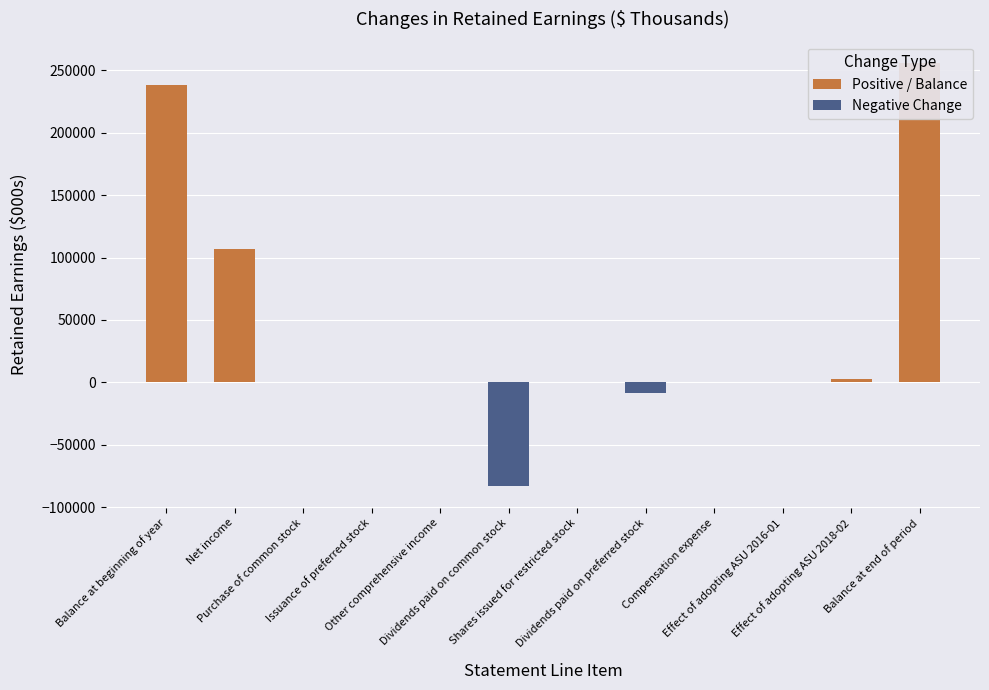

What is the difference between the maximum and second lowest values in the Negative Change series?

8207